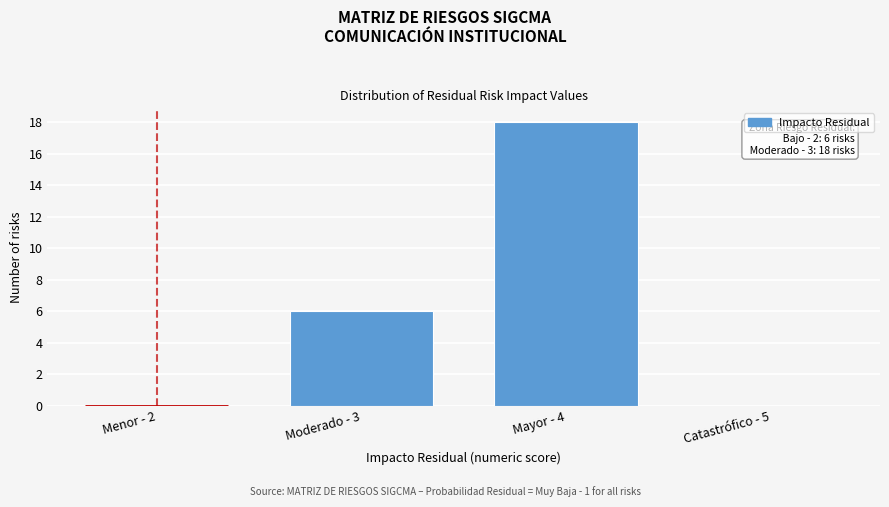

Reading right to left, transcribe all the data shown in this chart.

Catastrófico - 5=0	Mayor - 4=18	Moderado - 3=6	Menor - 2=0